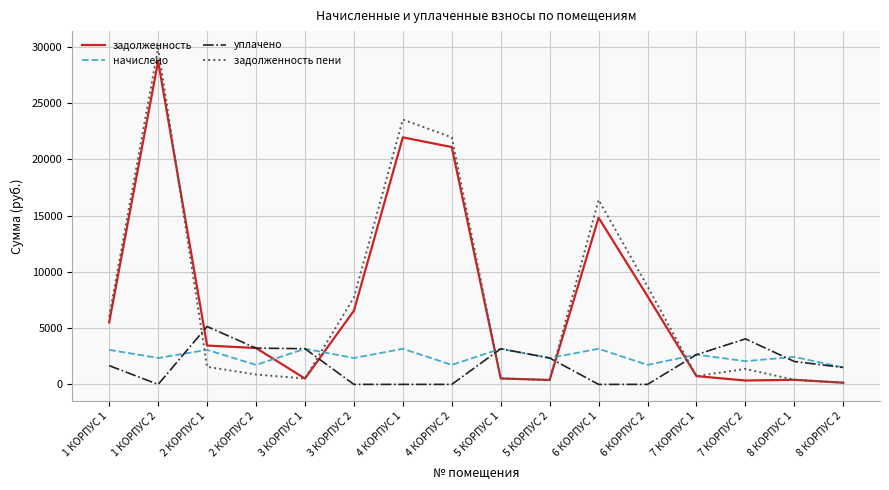

How many lines are shown in the chart?

4